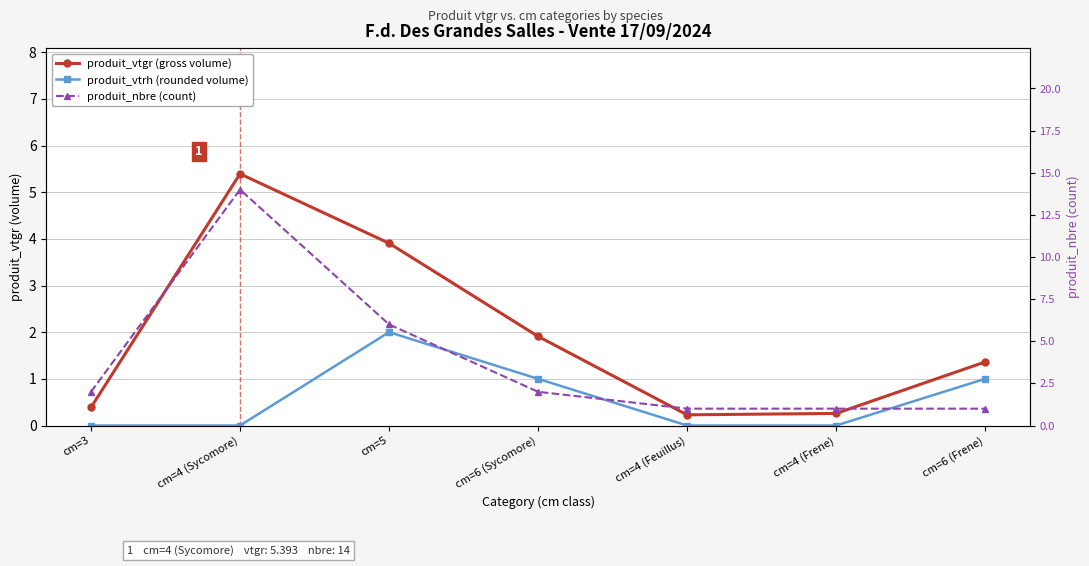

The value of produit_nbre (count) at cm=4 (Frene) is 1.7. True or false?

False